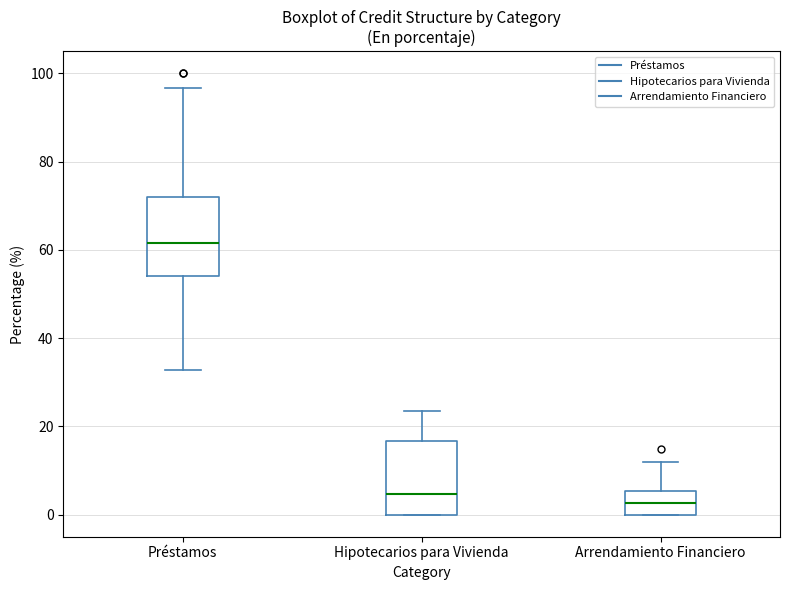

Reading left to right, transcribe this box plot: for each box, give where its median line is, the range the box spans, and where its two whiskers end, as read against the y-axis. The values are not printed on the chart, so give them approximately, as read against the axis.

Préstamos: median 62, box 54 to 72, whiskers 32 to 96
Hipotecarios para Vivienda: median 4, box 0 to 16, whiskers 0 to 24
Arrendamiento Financiero: median 2, box 0 to 6, whiskers 0 to 12